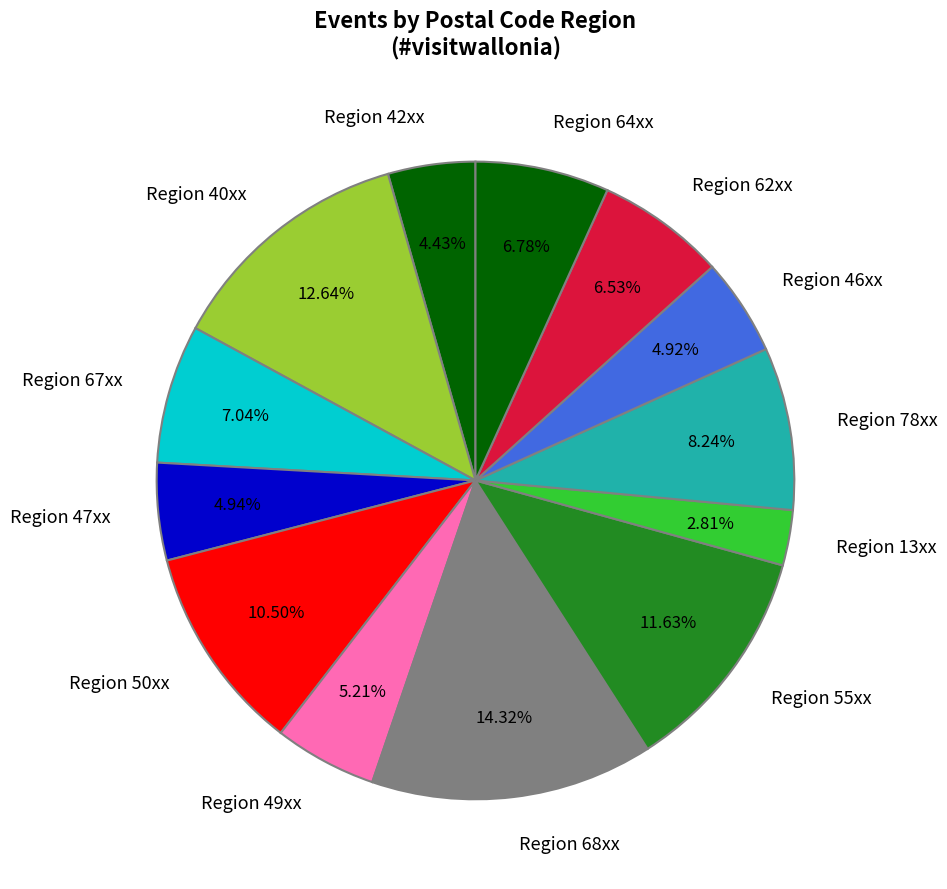

Which slice is the smallest?

Region 13xx